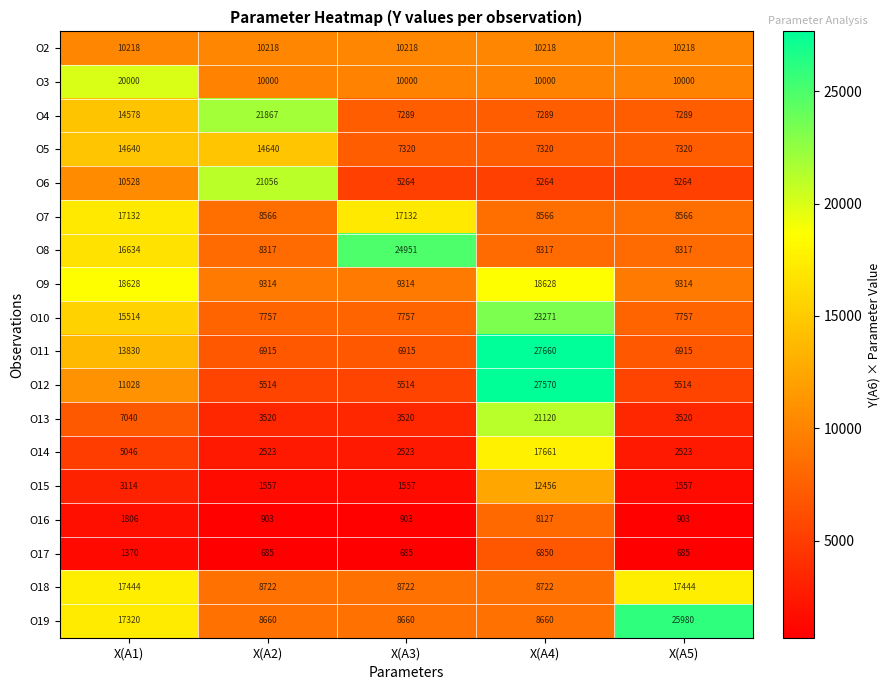

Is it true that O2 equals 16580 at X(A2)?

False